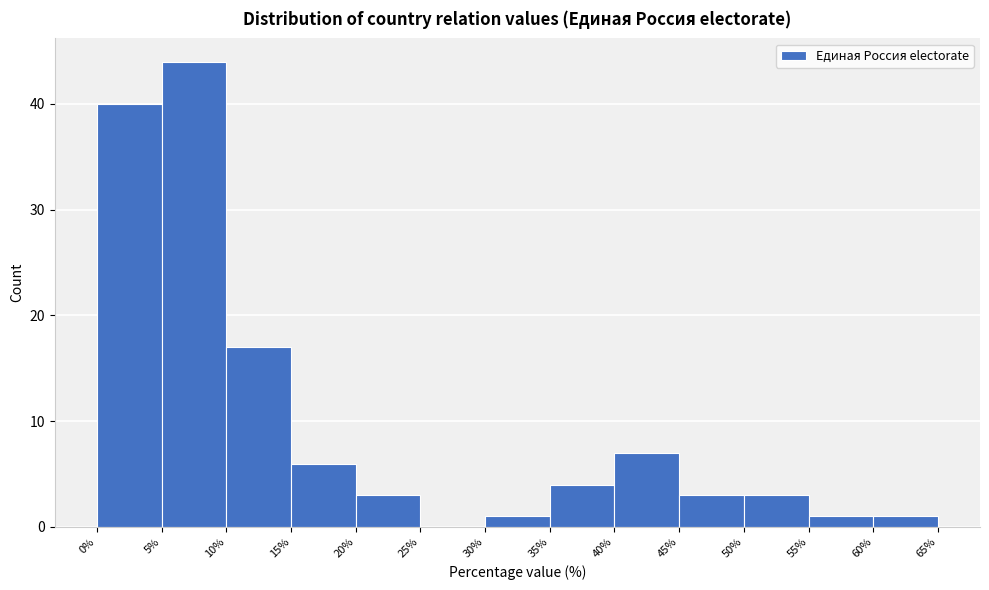

What is the height of the bar covering 60% to 65% on the x-axis? The values are not printed on the chart, so give them approximately, as read against the axis.

1